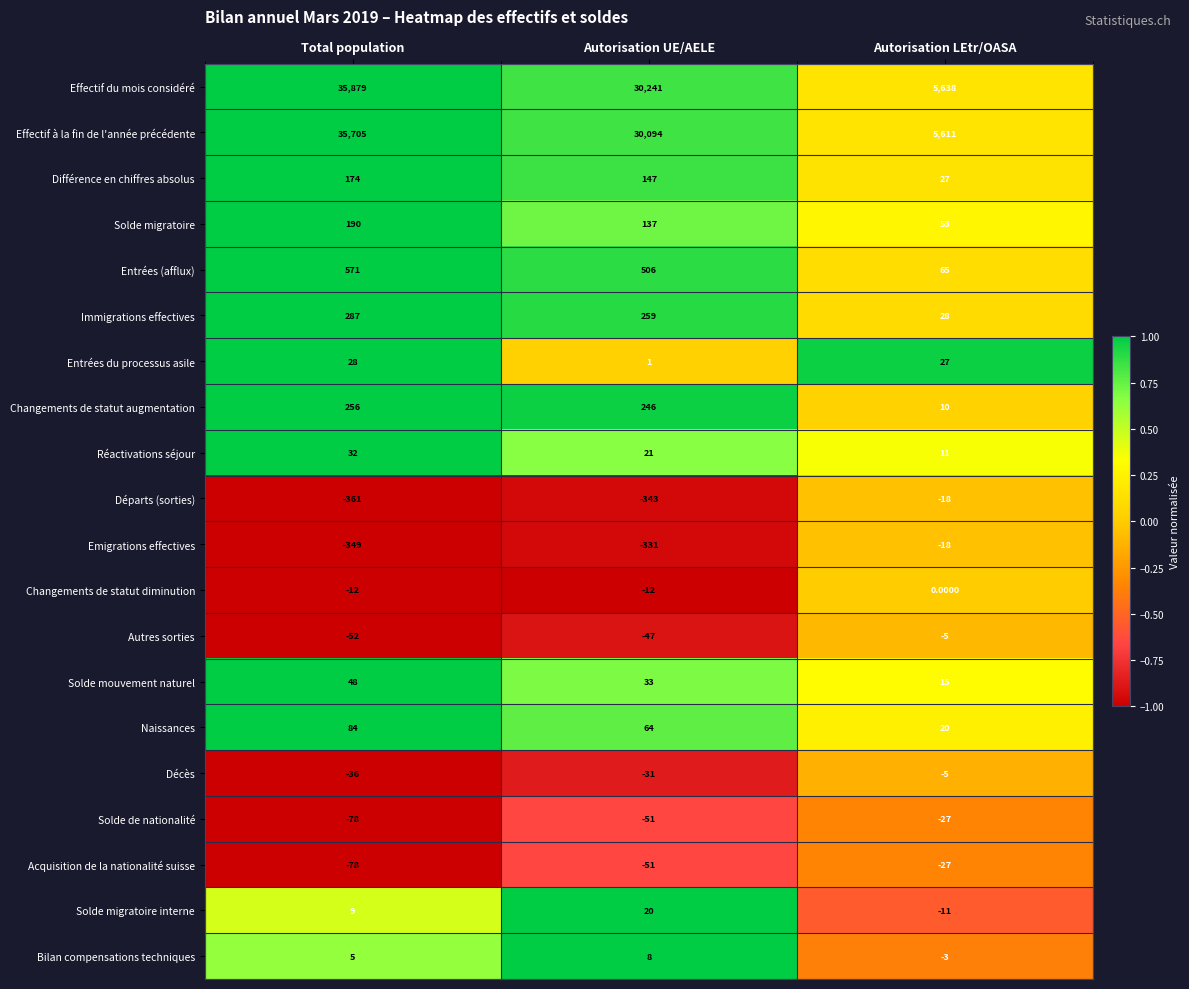

Which series has the largest range (max minus min)?

Effectif du mois considéré